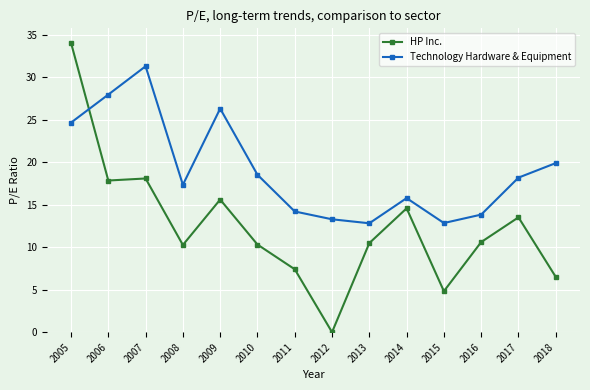

Rank the series by their maximum value, from lowest to highest.

Technology Hardware & Equipment, HP Inc.